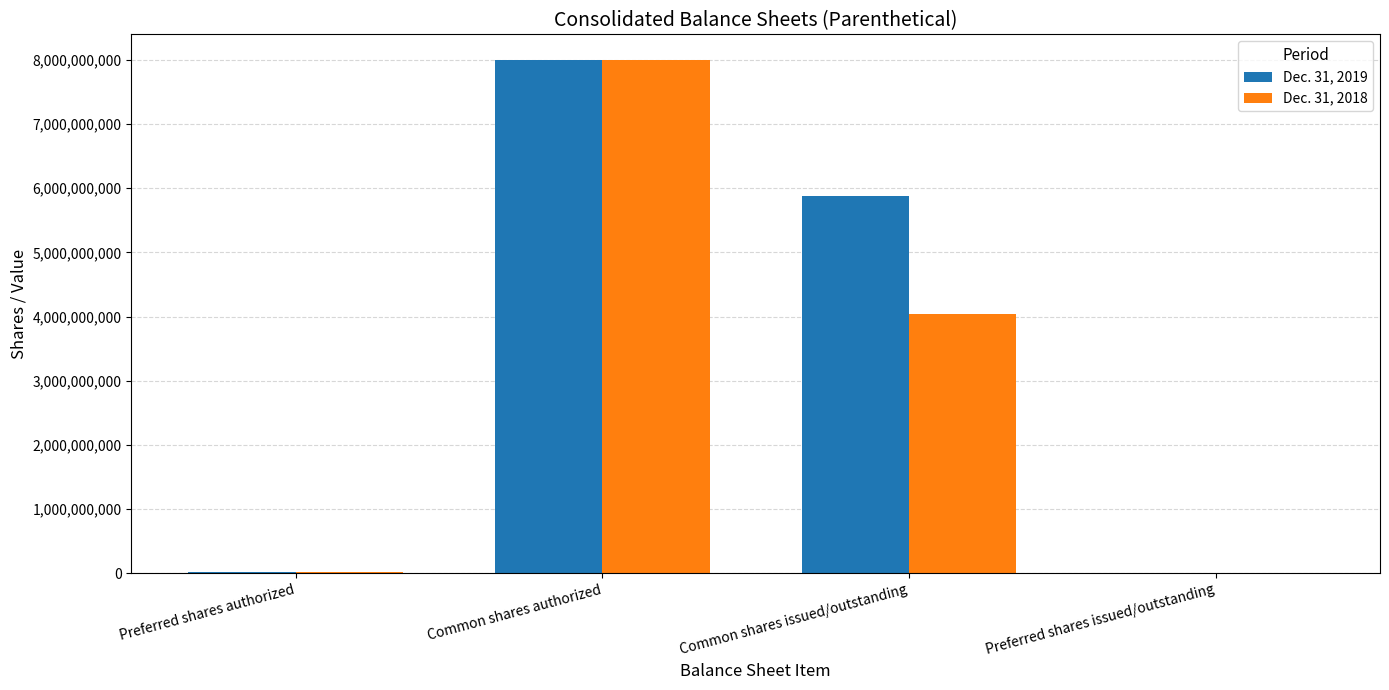

Which series has the largest total across all categories?

Dec. 31, 2019